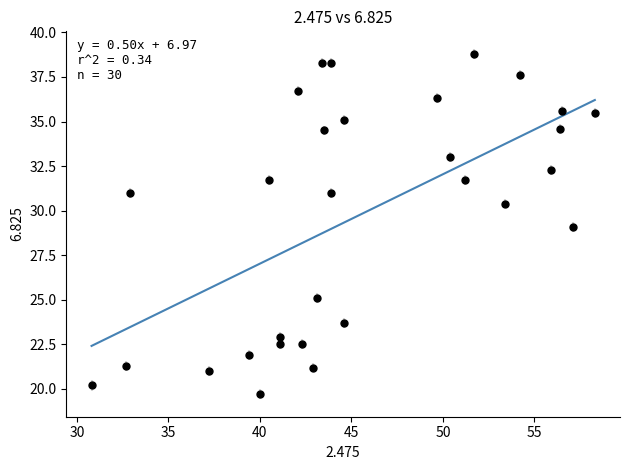

What is the range of X values (max minus min)?

27.5